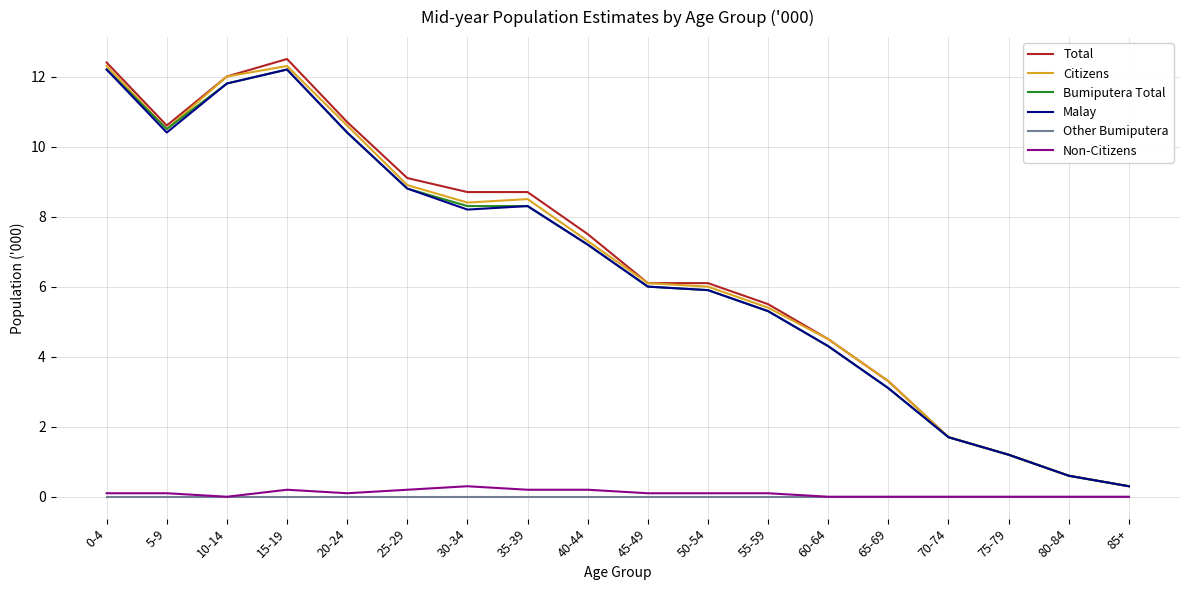

True or false: Malay and Other Bumiputera intersect in this chart.

False